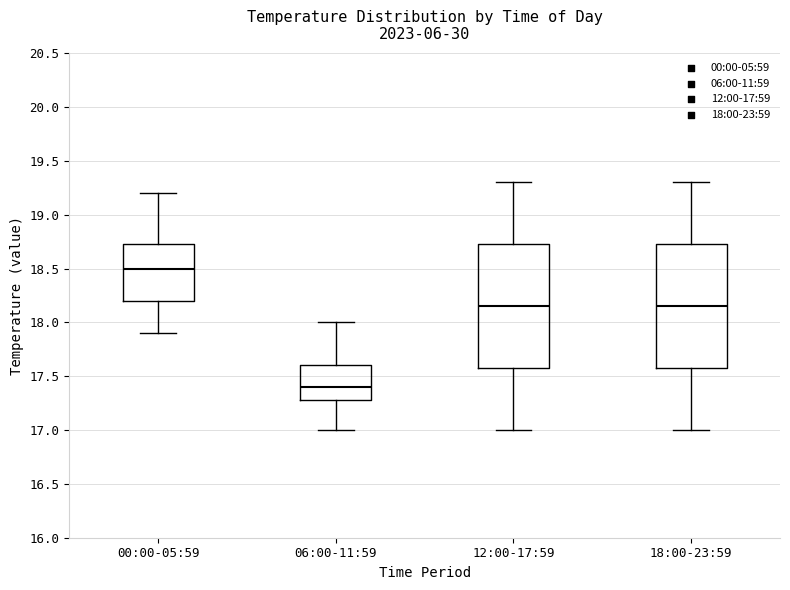

Which box's median line is the highest?

00:00-05:59